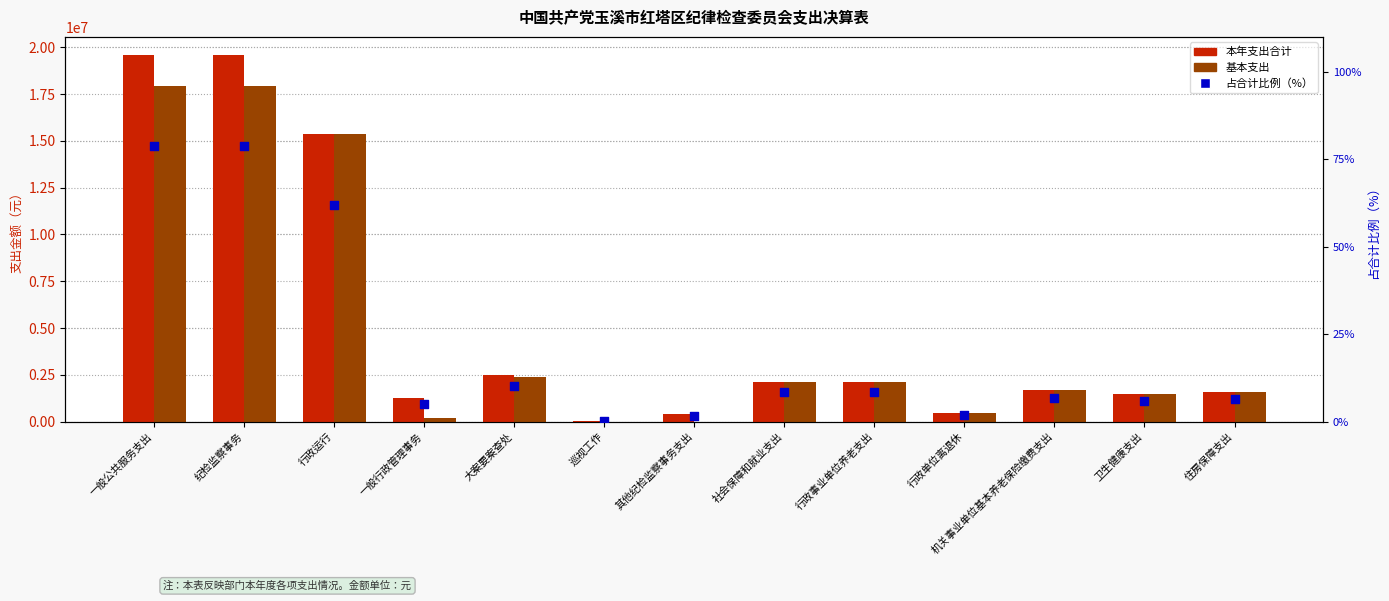

Which series has the largest total across all categories?

本年支出合计